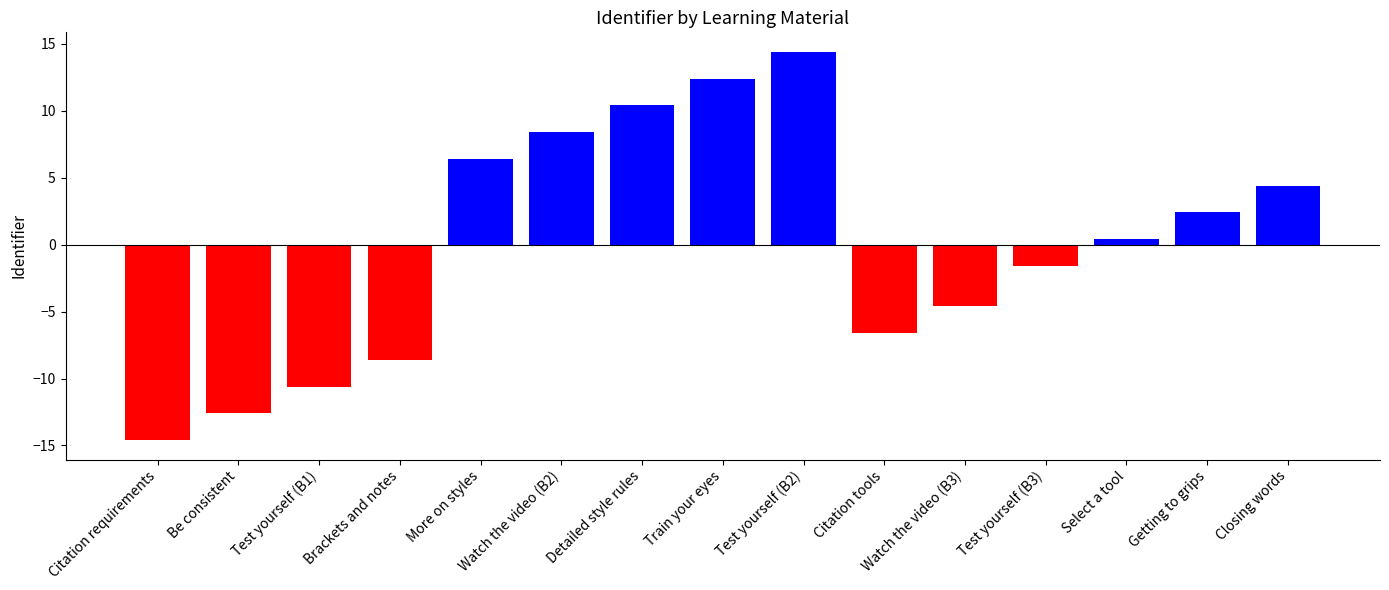

At which label does the data first exceed 0?

More on styles